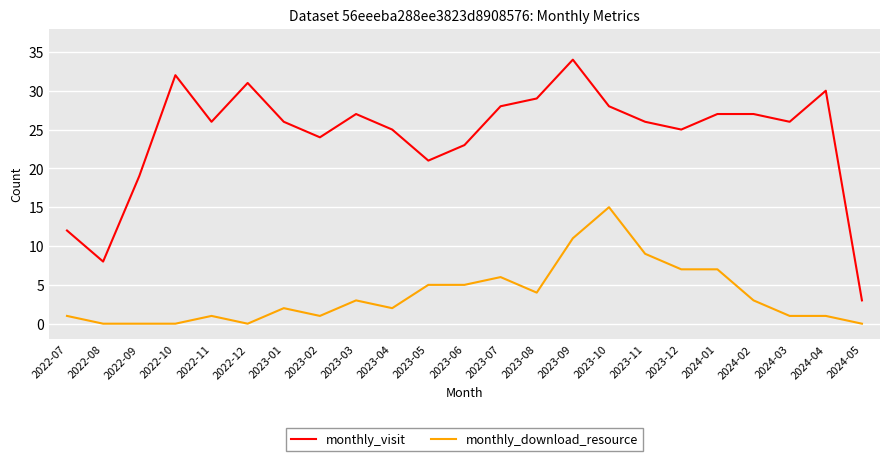

What are all the series names shown in the legend?

monthly_visit, monthly_download_resource